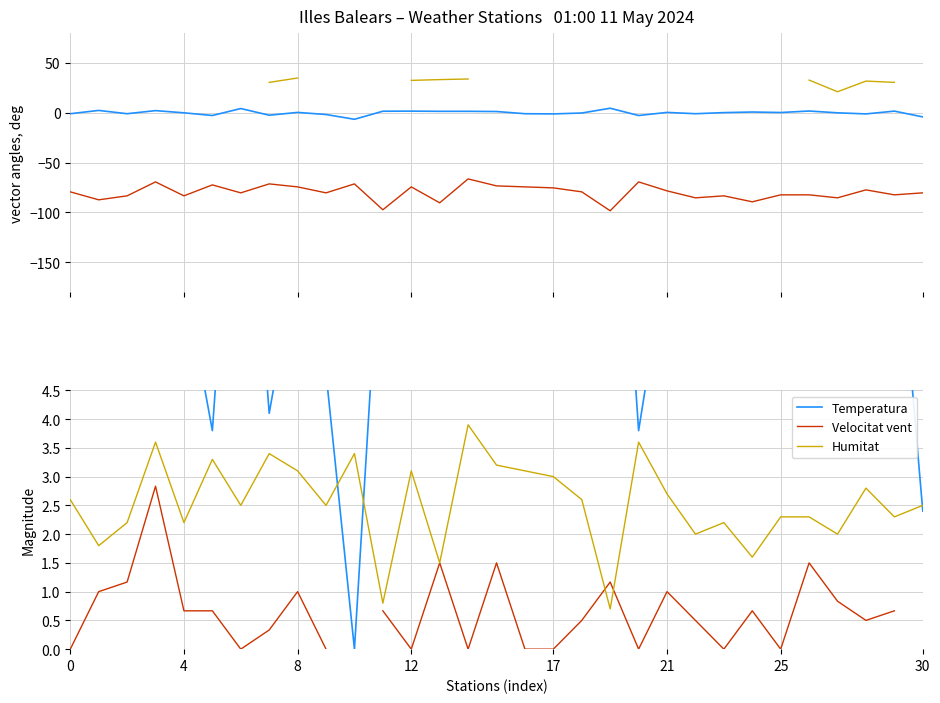

The Humitat series shows 1.8 at 17. True or false?

False